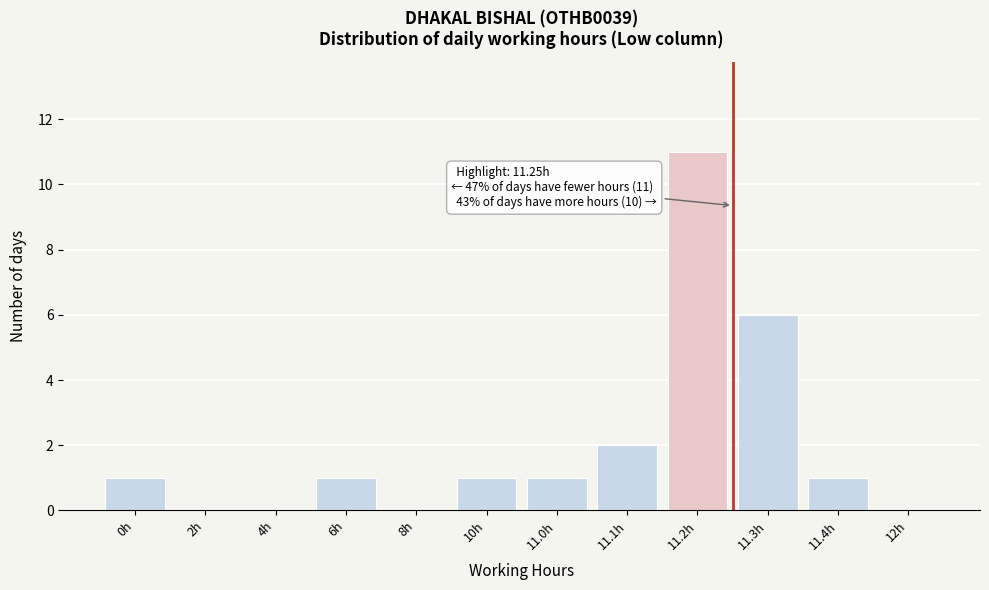

Reading left to right, transcribe all the data shown in this chart.

0h=1	2h=0	4h=0	6h=1	8h=0	10h=1	11.0h=1	11.1h=2	11.2h=11	11.3h=6	11.4h=1	12h=0